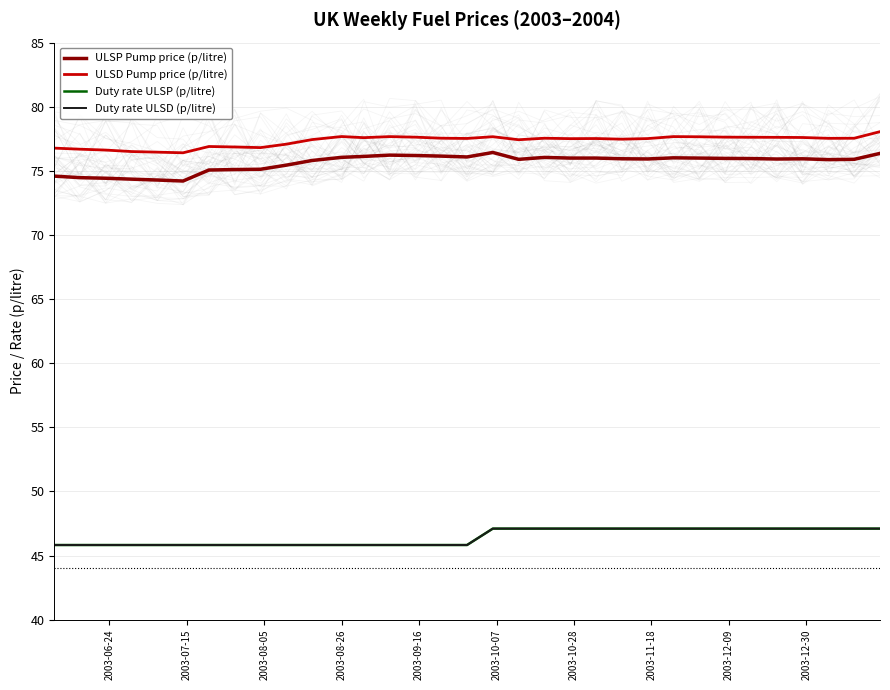

At how many categories does at least one series exceed 60?

33